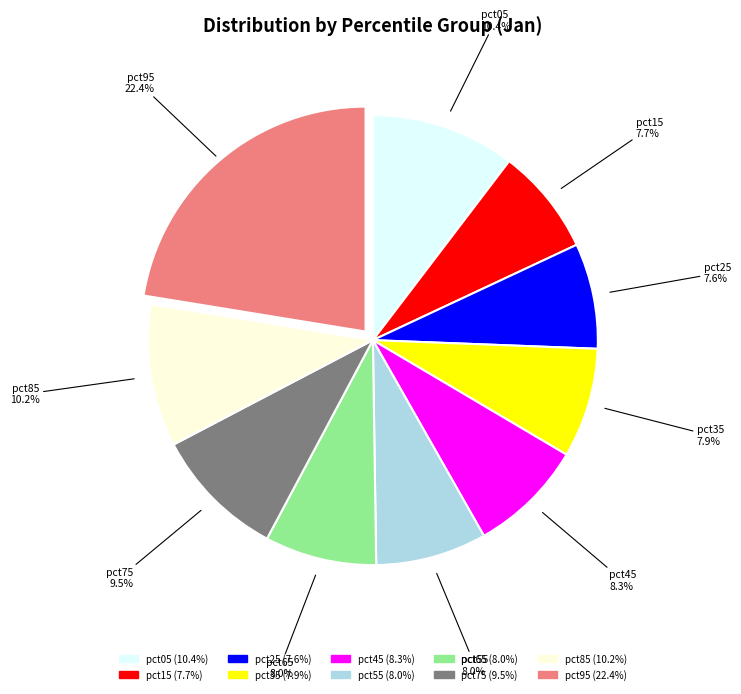

How many slices are in this pie chart?

10